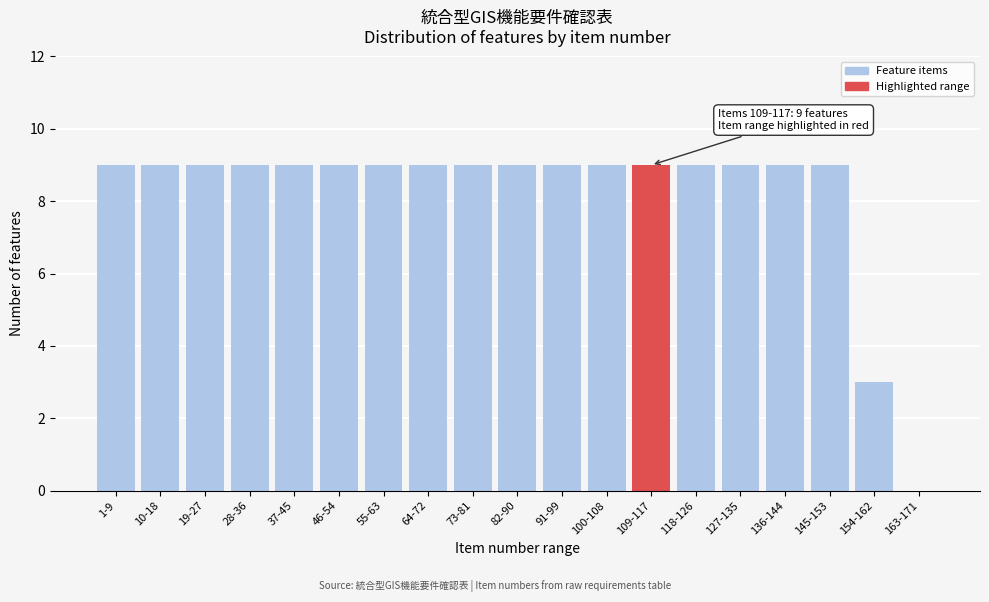

Reading left to right, what are all the values shown in this chart?

1-9=9	10-18=9	19-27=9	28-36=9	37-45=9	46-54=9	55-63=9	64-72=9	73-81=9	82-90=9	91-99=9	100-108=9	109-117=9	118-126=9	127-135=9	136-144=9	145-153=9	154-162=3	163-171=0